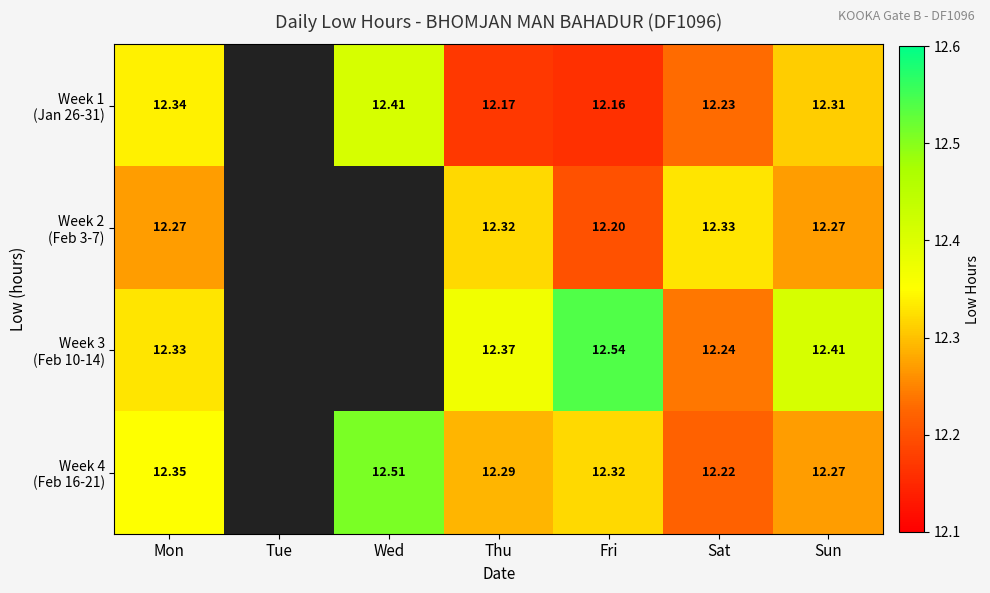

Rank the series at Mon from lowest to highest value.

Week 2 (Feb 3-7), Week 3 (Feb 10-14), Week 1 (Jan 26-31), Week 4 (Feb 16-21)